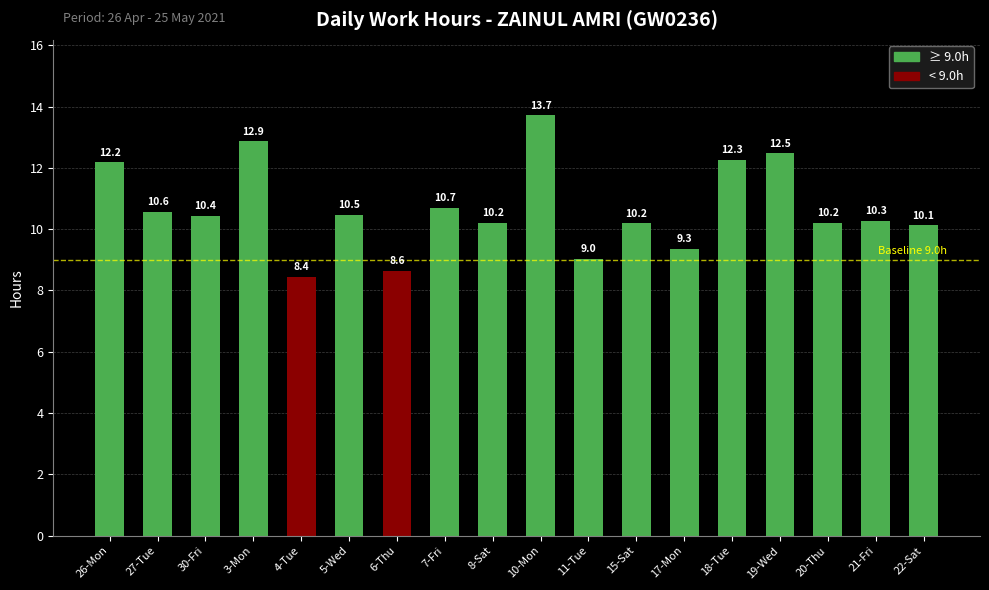

What is the difference between the maximum and second lowest values?

5.1